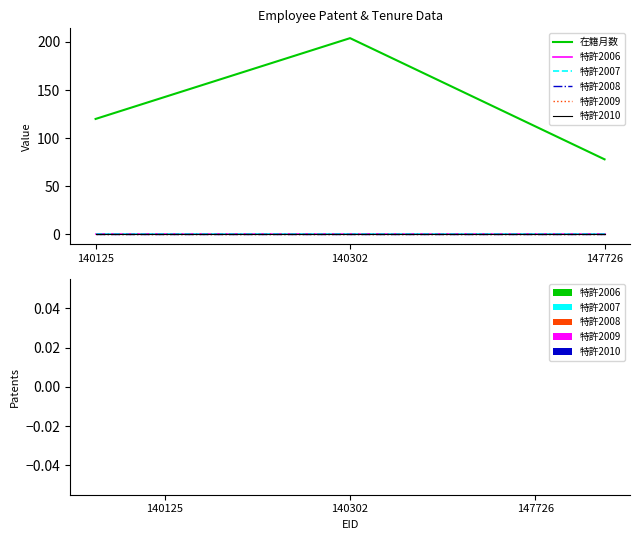

Does the chart have visible grid lines?

No